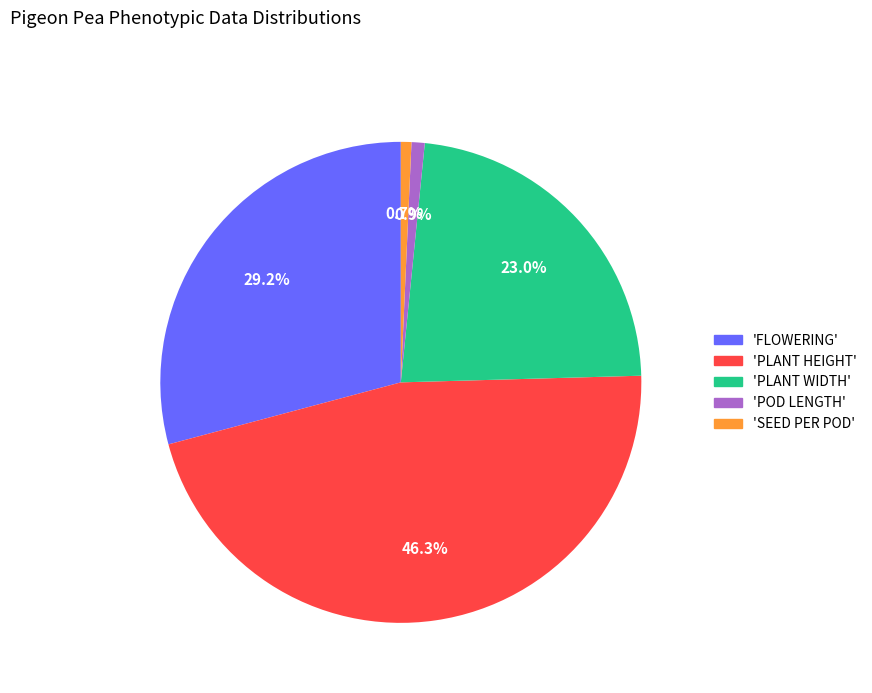

Is 'POD LENGTH' the majority of the pie?

No